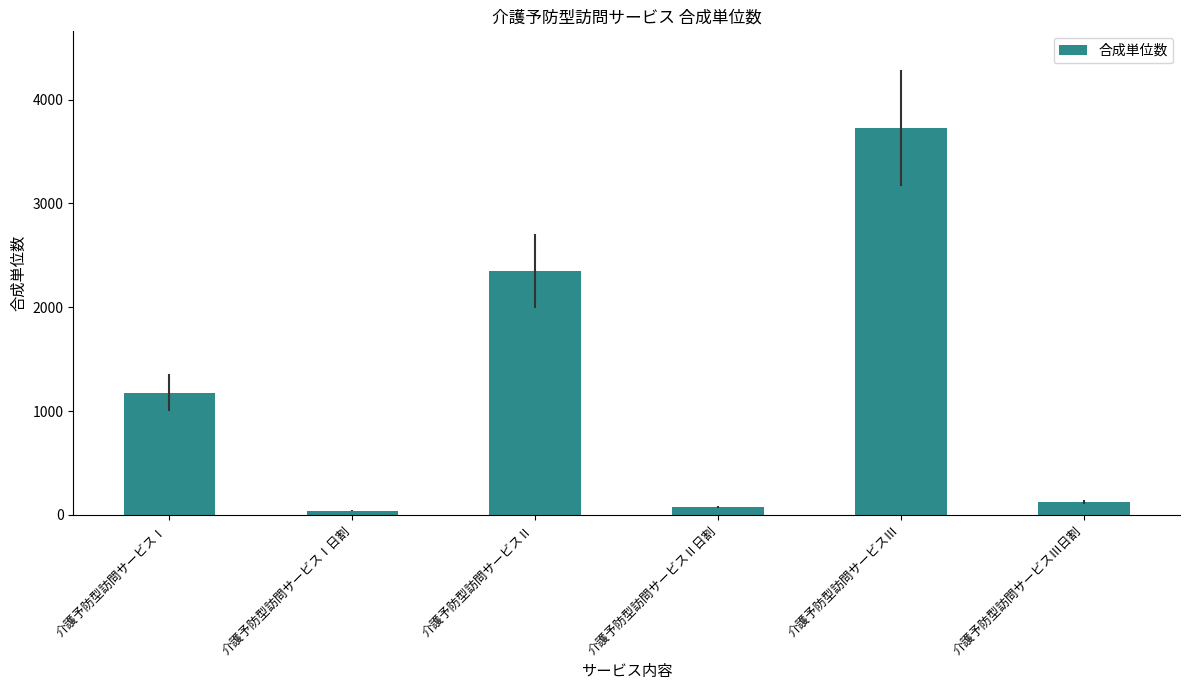

List the labels in order of value, smallest first.

介護予防型訪問サービスⅠ日割, 介護予防型訪問サービスⅡ日割, 介護予防型訪問サービスⅢ日割, 介護予防型訪問サービスⅠ, 介護予防型訪問サービスⅡ, 介護予防型訪問サービスⅢ